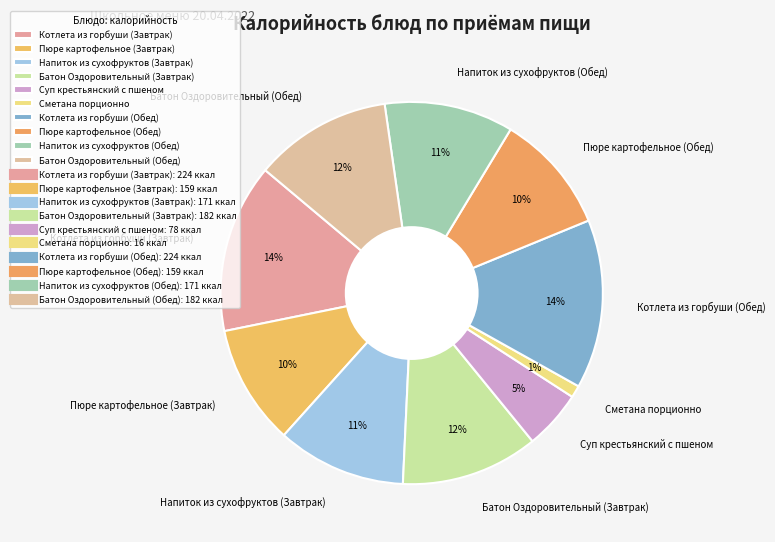

Approximately how many times larger is the value at Пюре картофельное (Завтрак) compared to Напиток из сухофруктов (Завтрак)?

0.9